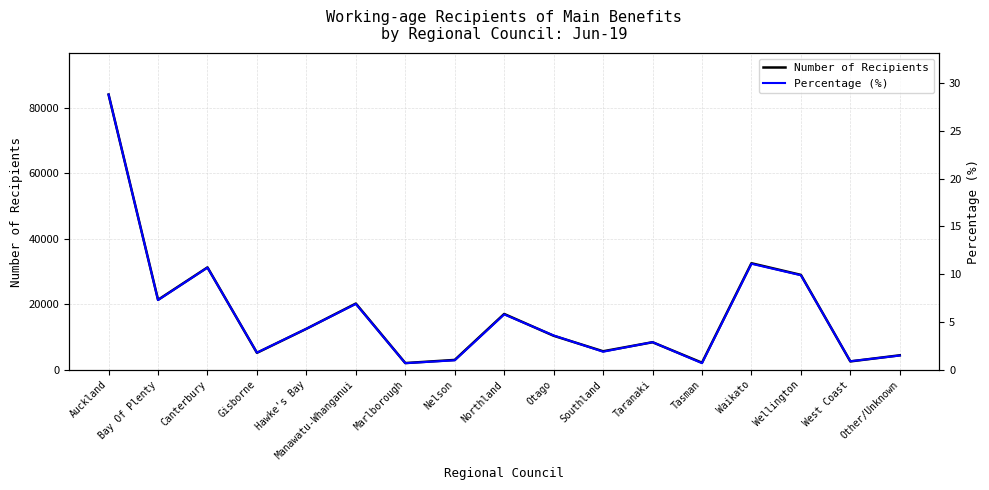

Is it true that Percentage (%) equals 6.4 at Otago?

False